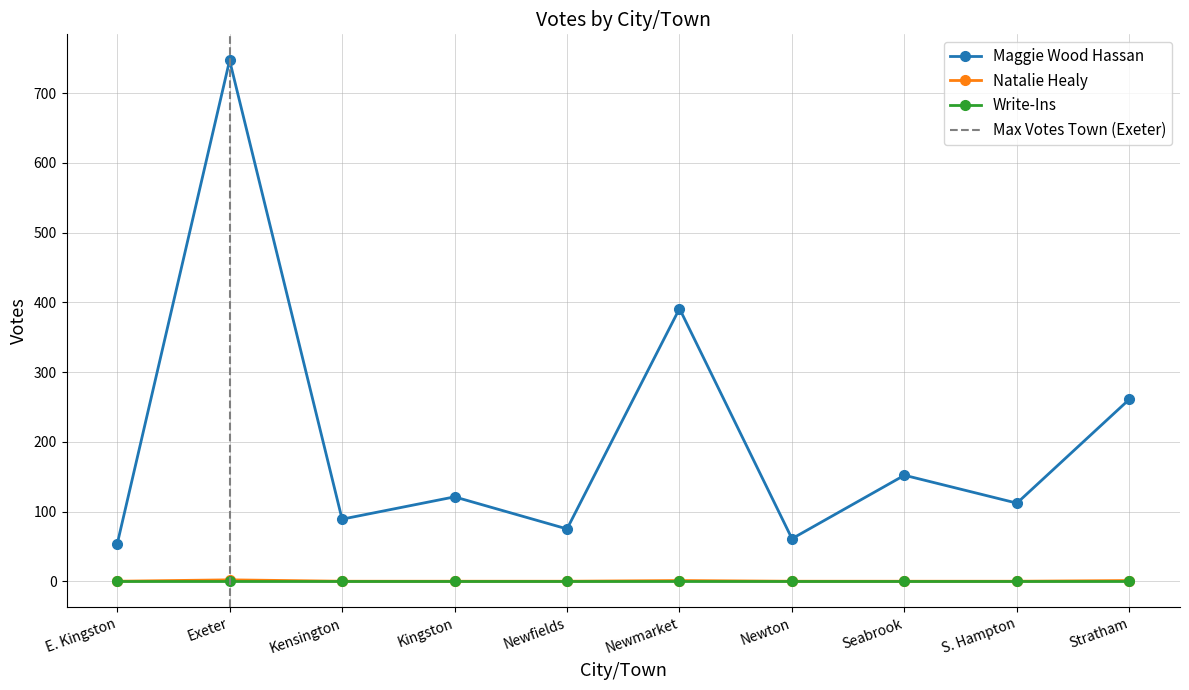

How many interior local peaks does the Natalie Healy series have?

2